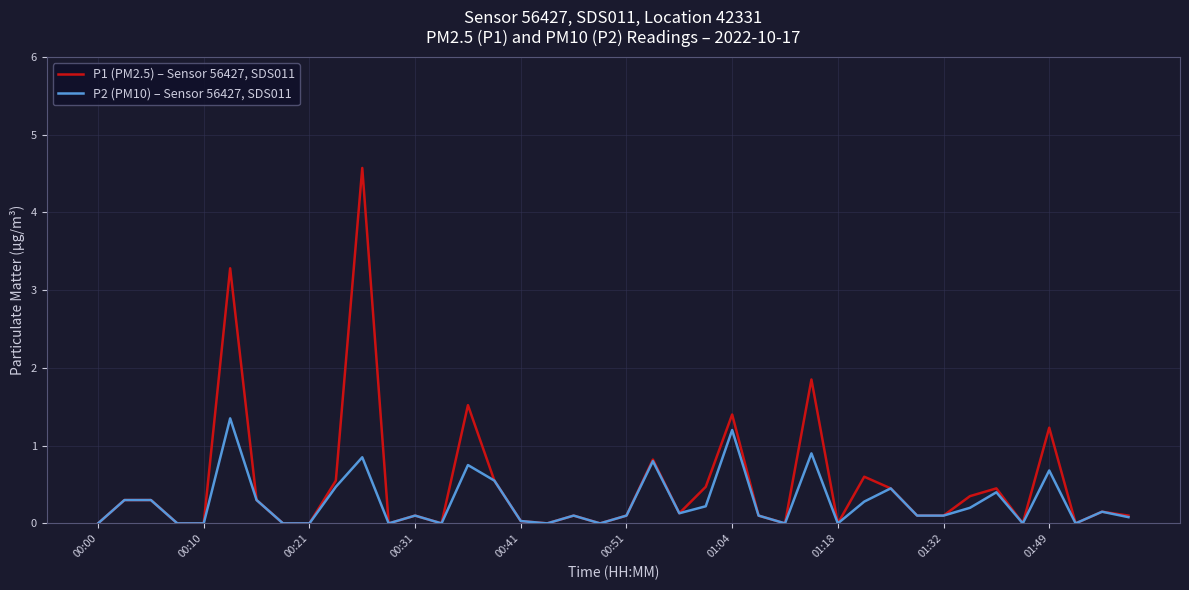

What is the sum of all P1 (PM2.5) – Sensor 56427, SDS011 values?

20.0